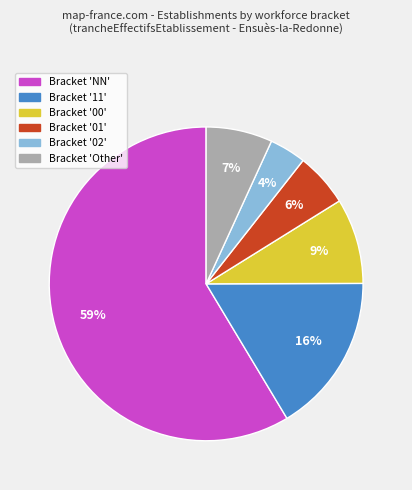

Is there any slice that represents more than half of the pie?

Yes